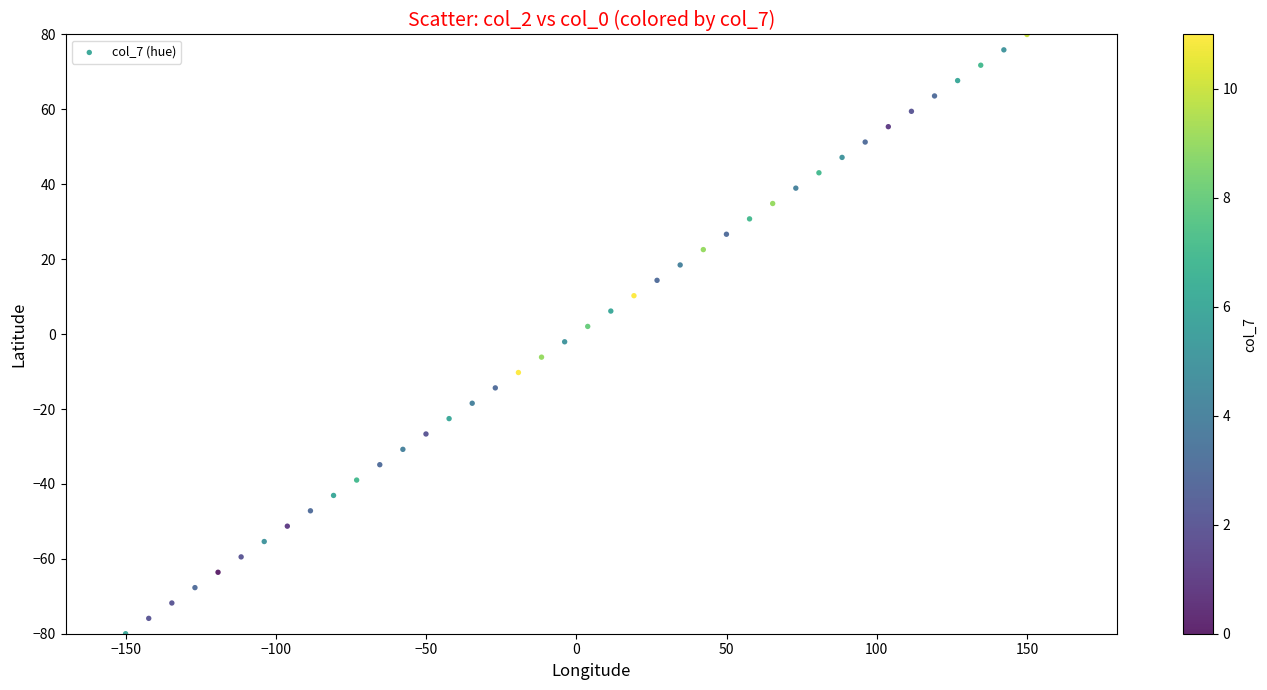

What is the range of Y values (max minus min)?

160.0